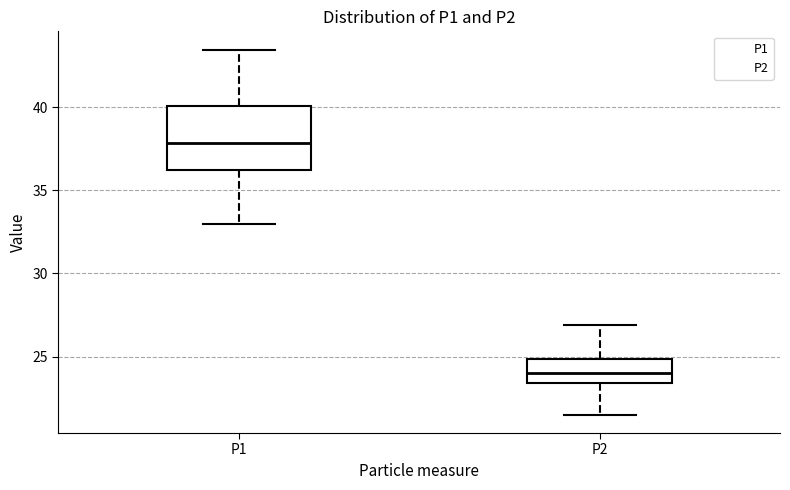

Which box has the highest median line?

P1